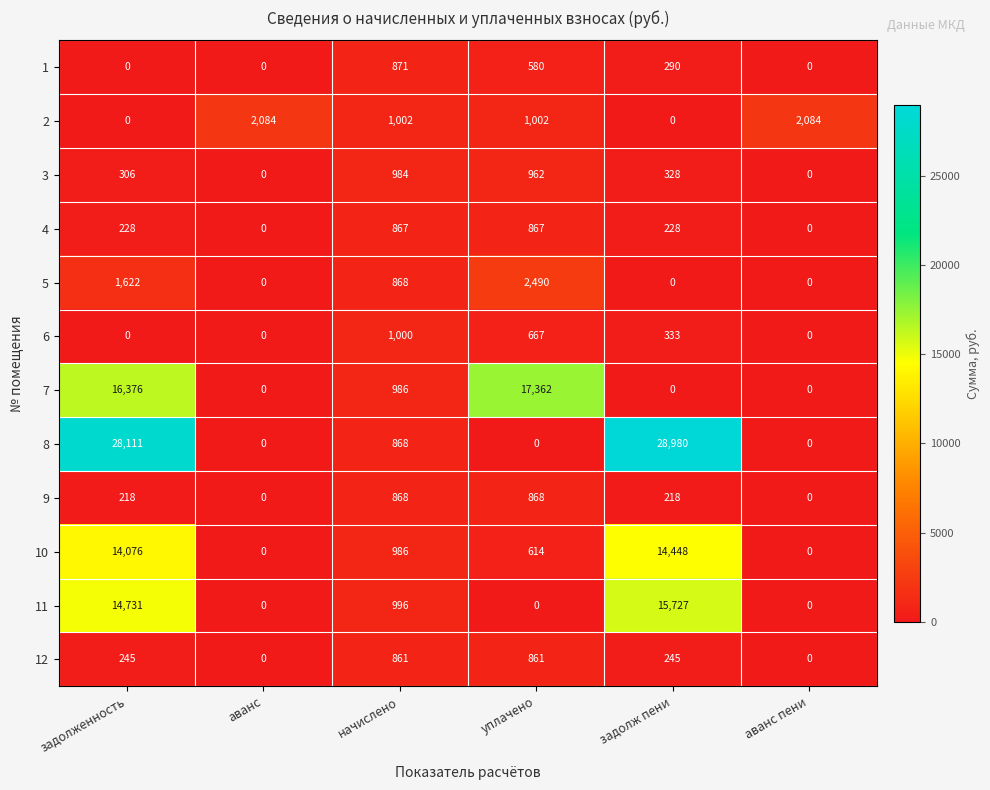

List the series in order of their peak value, highest first.

8, 7, 11, 10, 5, 2, 6, 3, 1, 9, 4, 12